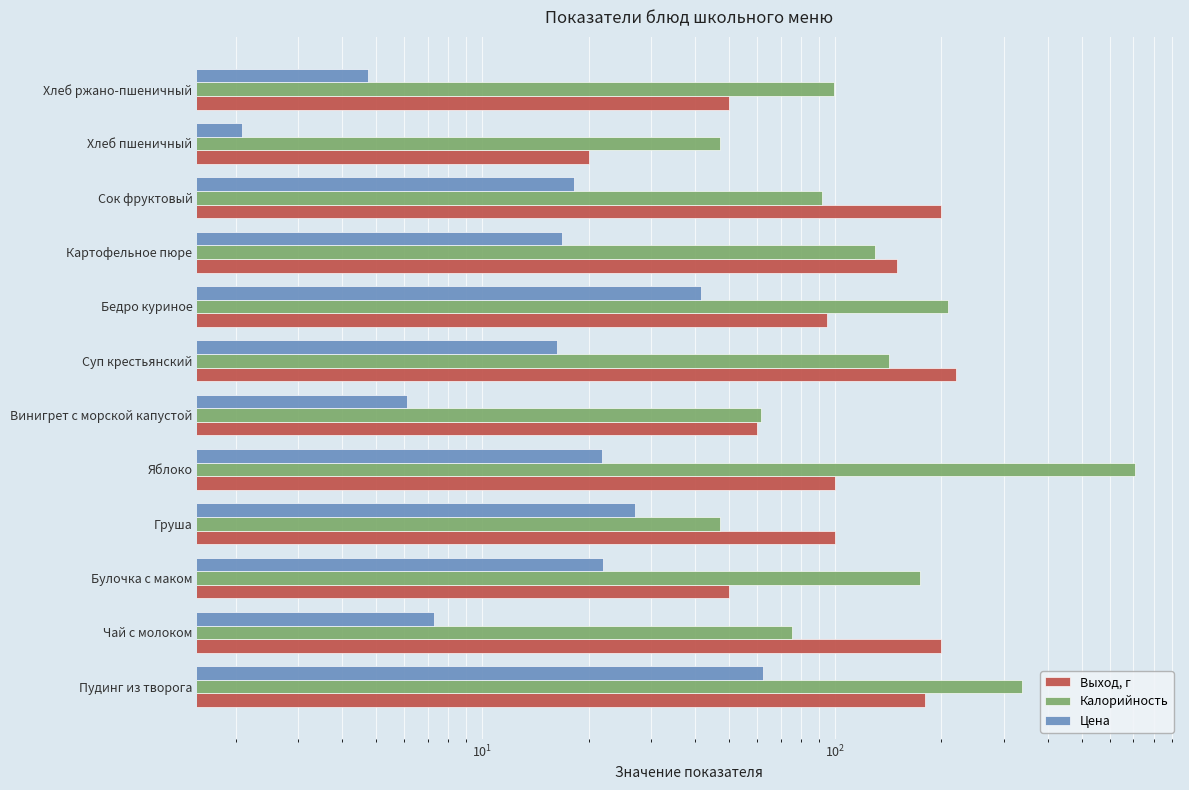

At how many categories does at least one series exceed 163?

7